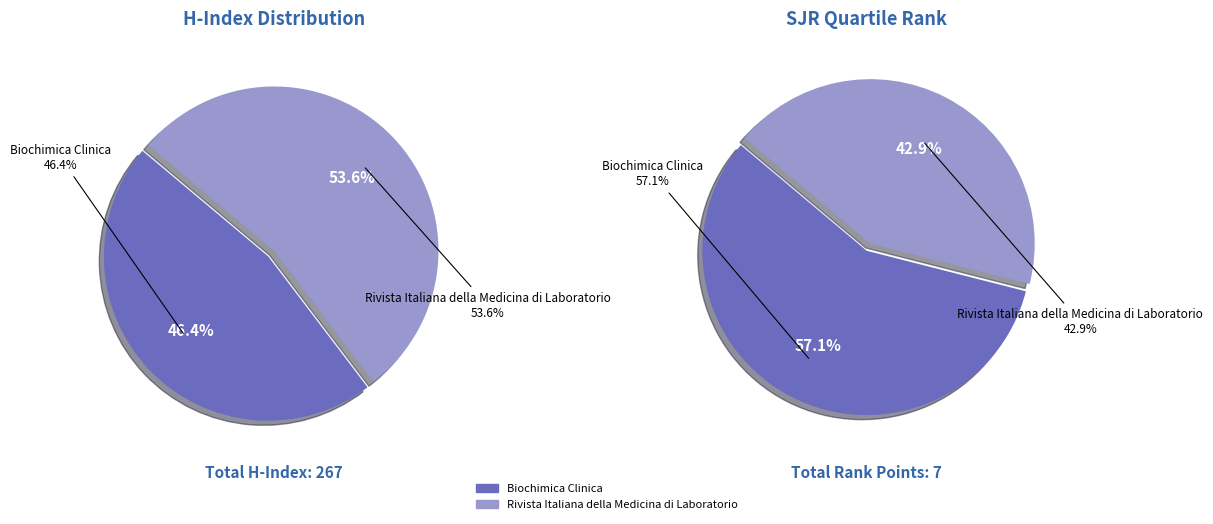

Is there a majority slice in this chart?

Yes